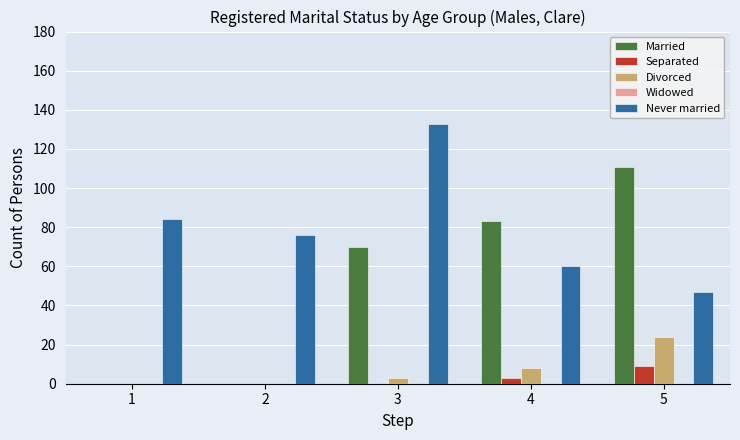

True or false: Never married has a value of 60 at 4.

True